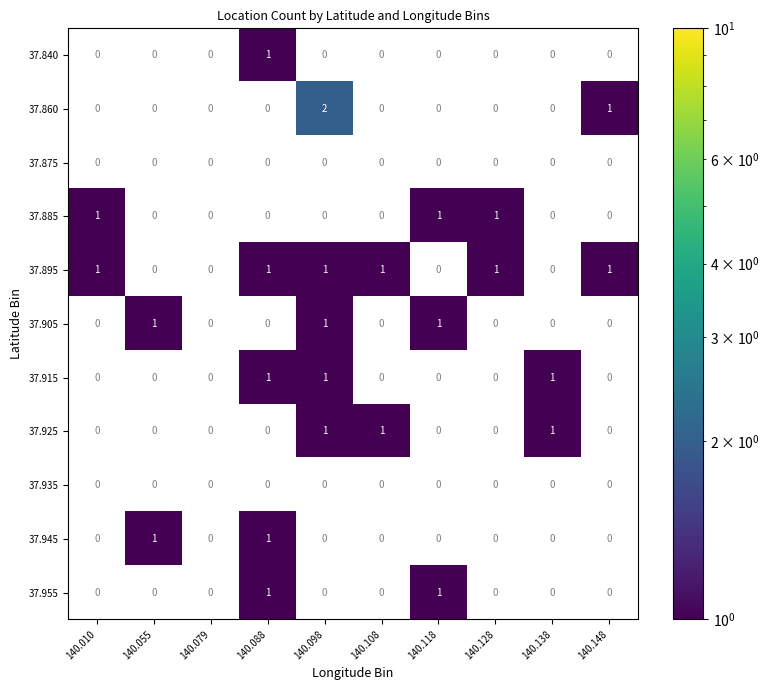

Is it true that 37.905 equals 0 at 140.055?

False